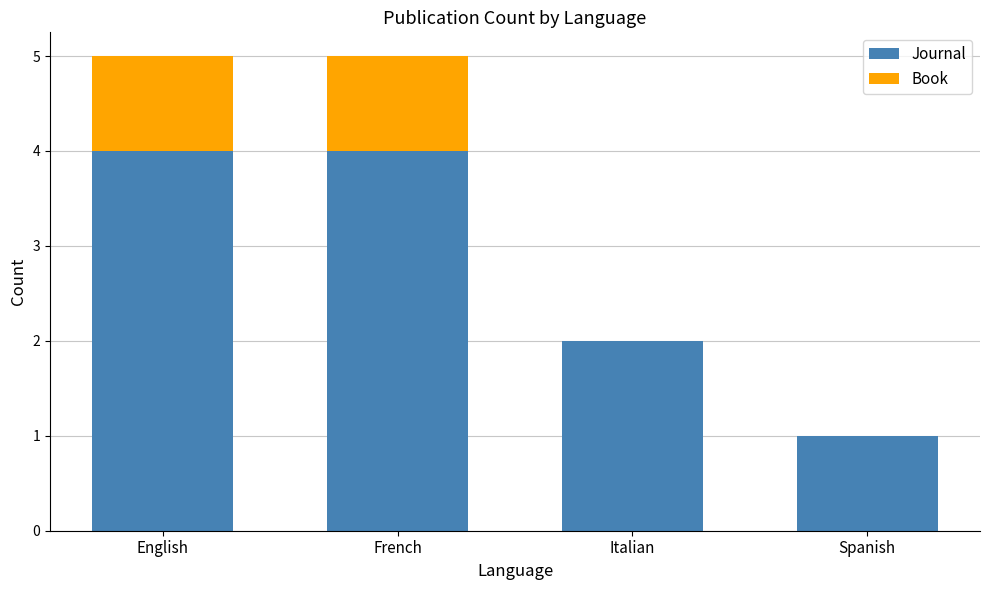

Is it true that Journal equals 2 at Italian?

True